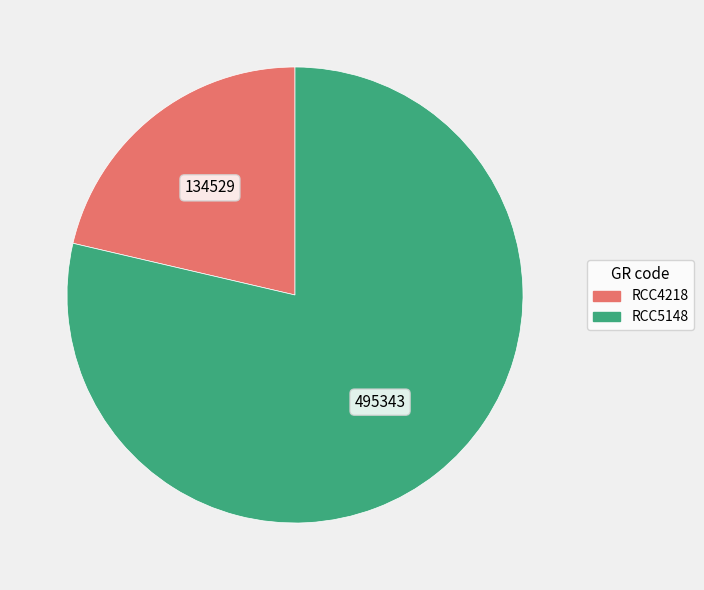

Do RCC4218 and RCC5148 together represent more than half of the pie?

Yes